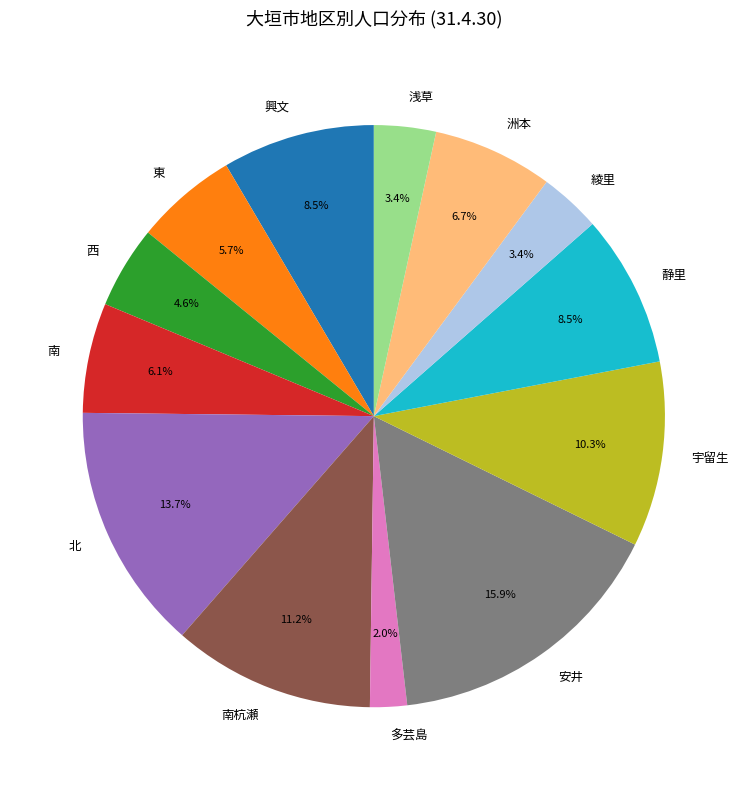

The 興文 slice represents 19% of the pie. True or false?

False